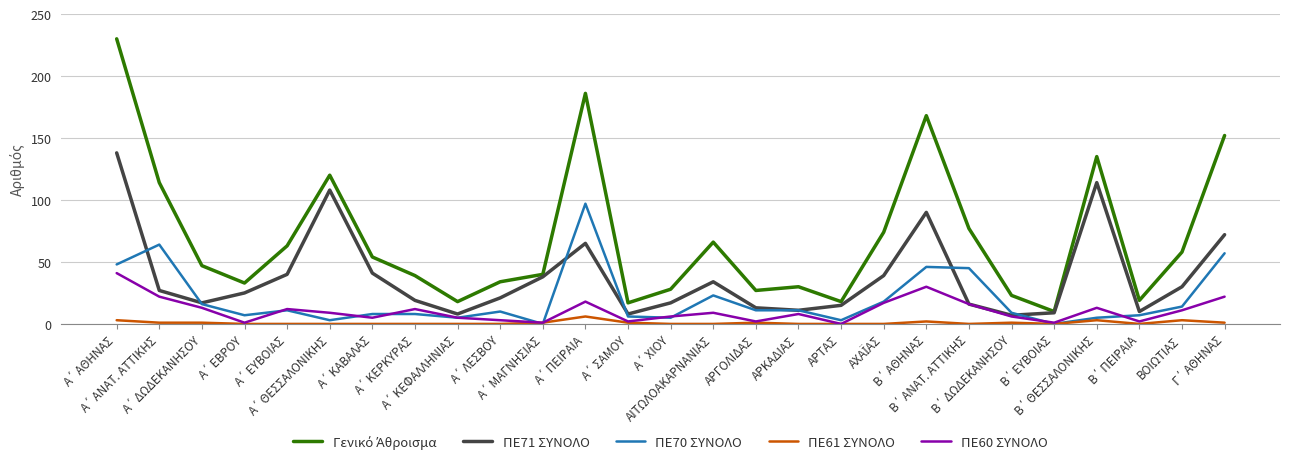

What is the sum of the ΠΕ61 ΣΥΝΟΛΟ values at Β΄ ΔΩΔΕΚΑΝΗΣΟΥ and Α΄ ΜΑΓΝΗΣΙΑΣ?

2